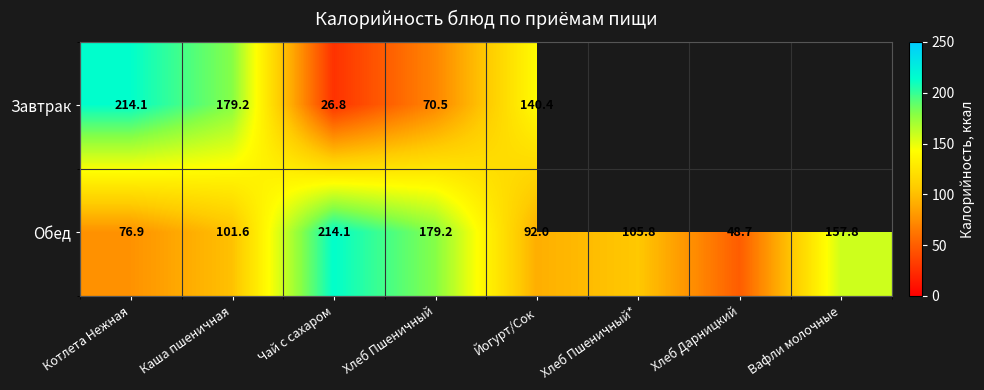

At which category is the sum across all series the highest?

Котлета Нежная